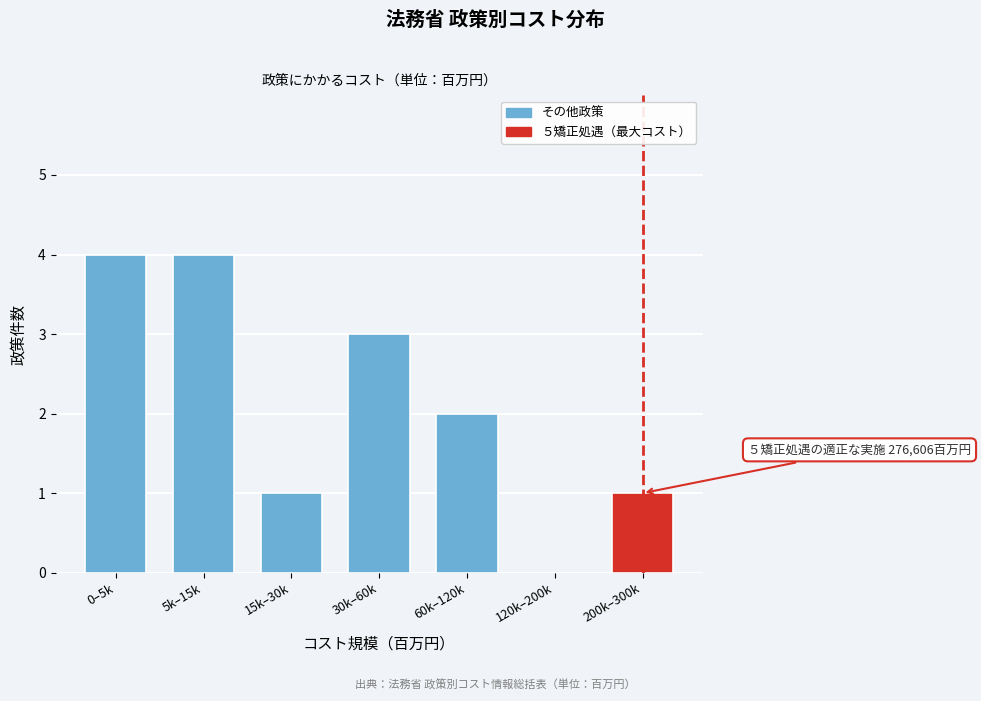

Reading left to right, list all the values displayed in this chart.

0–5k=4	5k–15k=4	15k–30k=1	30k–60k=3	60k–120k=2	120k–200k=0	200k–300k=1